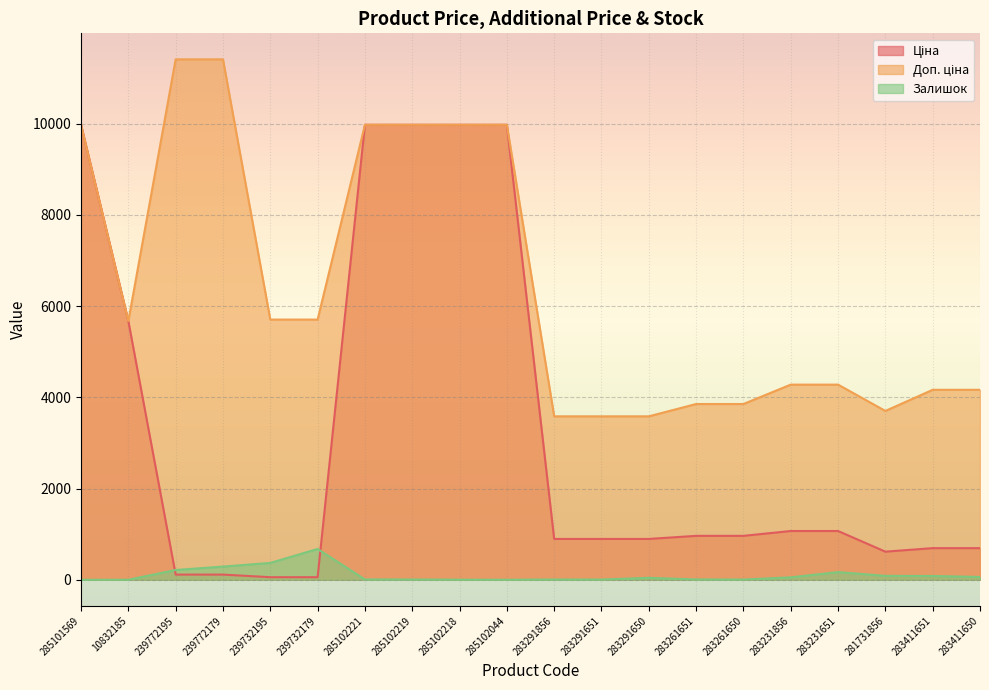

How many intersections are there between Ціна and Залишок?

2